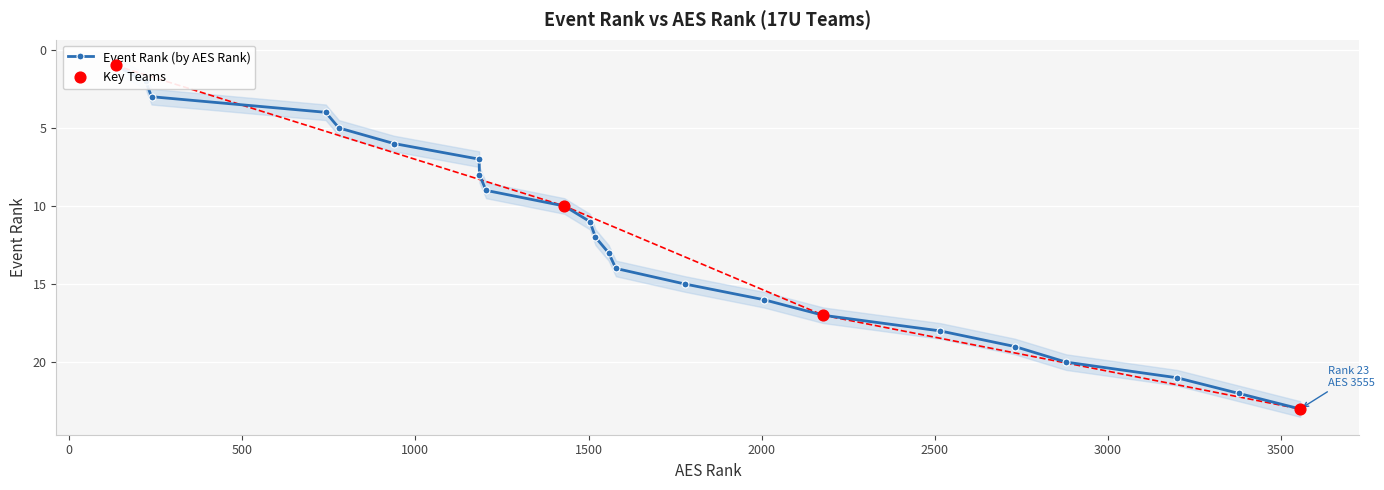

Which has a higher value, Rogue Volleyball or Next Rev VB 17 Black?

Rogue Volleyball